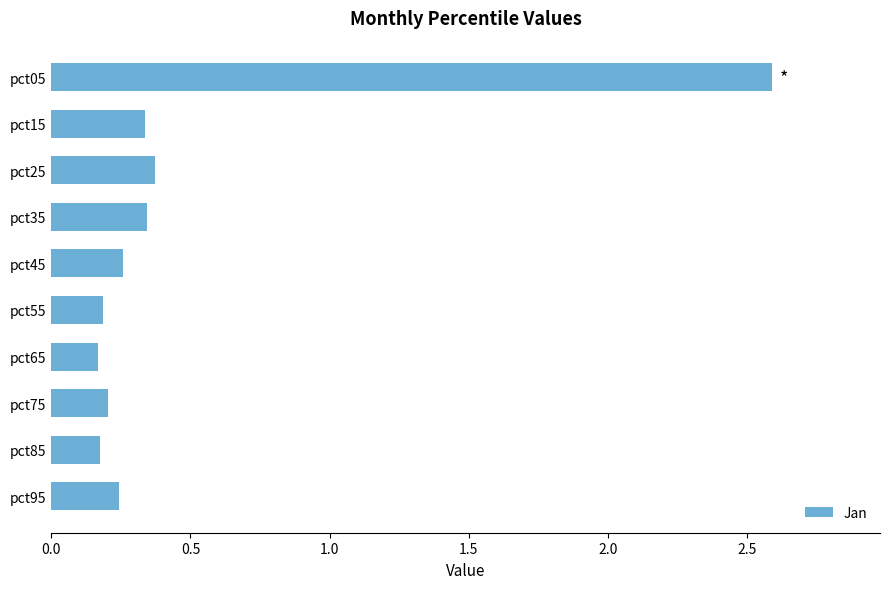

What is the average value?

0.5